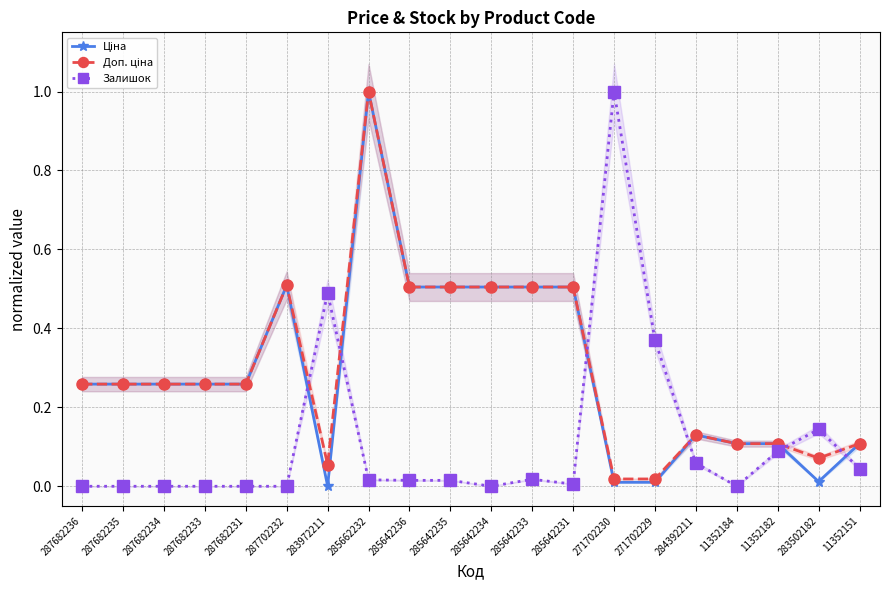

What value does the Ціна series have at 285642234?

0.5